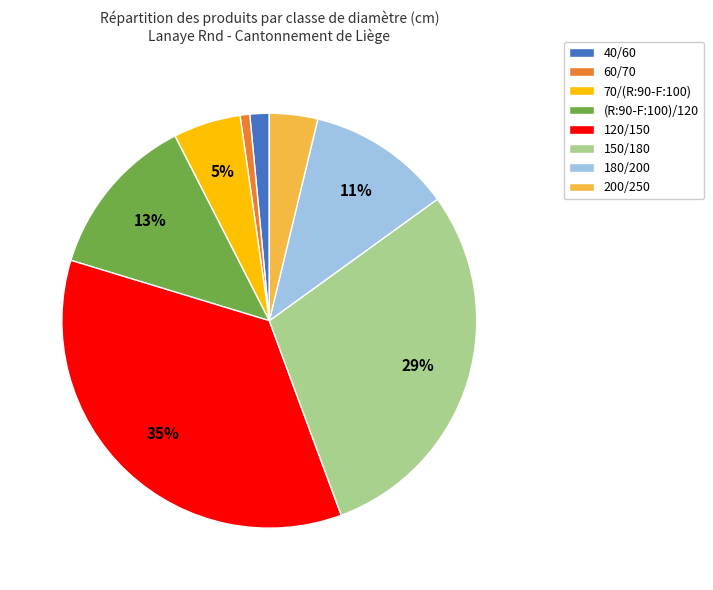

Combined, do 60/70 and 180/200 account for over 50%?

No